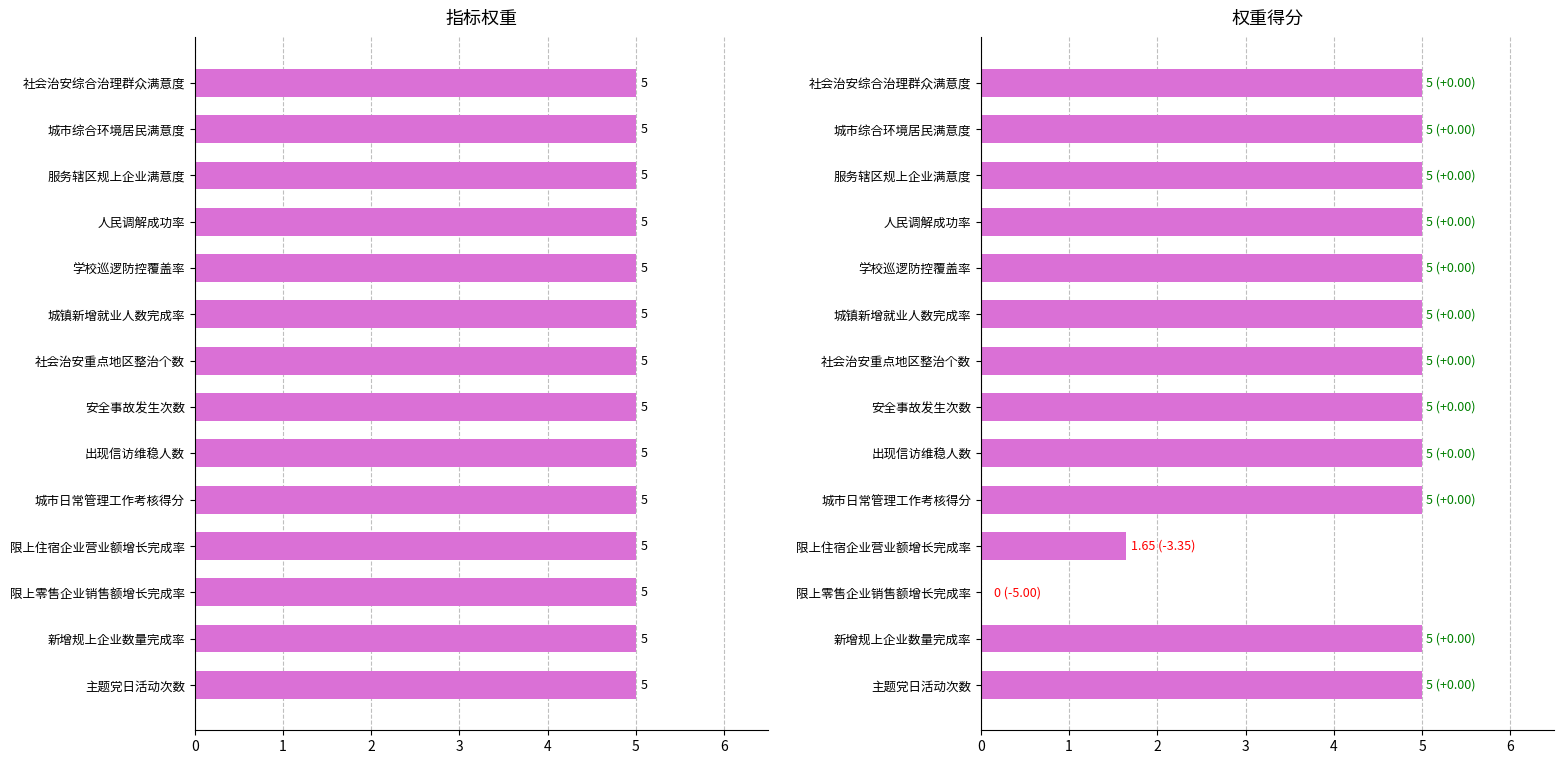

What is the average value of the 权重得分 series?

4.4